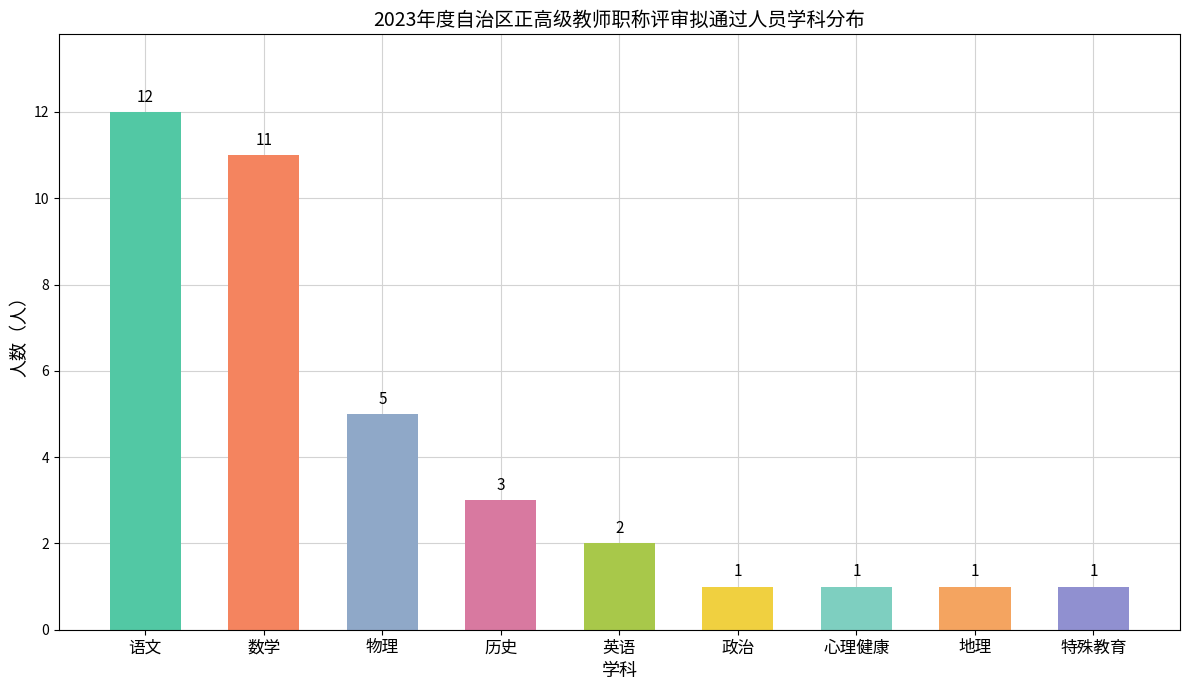

Reading right to left, transcribe all the data shown in this chart.

特殊教育=1	地理=1	心理健康=1	政治=1	英语=2	历史=3	物理=5	数学=11	语文=12